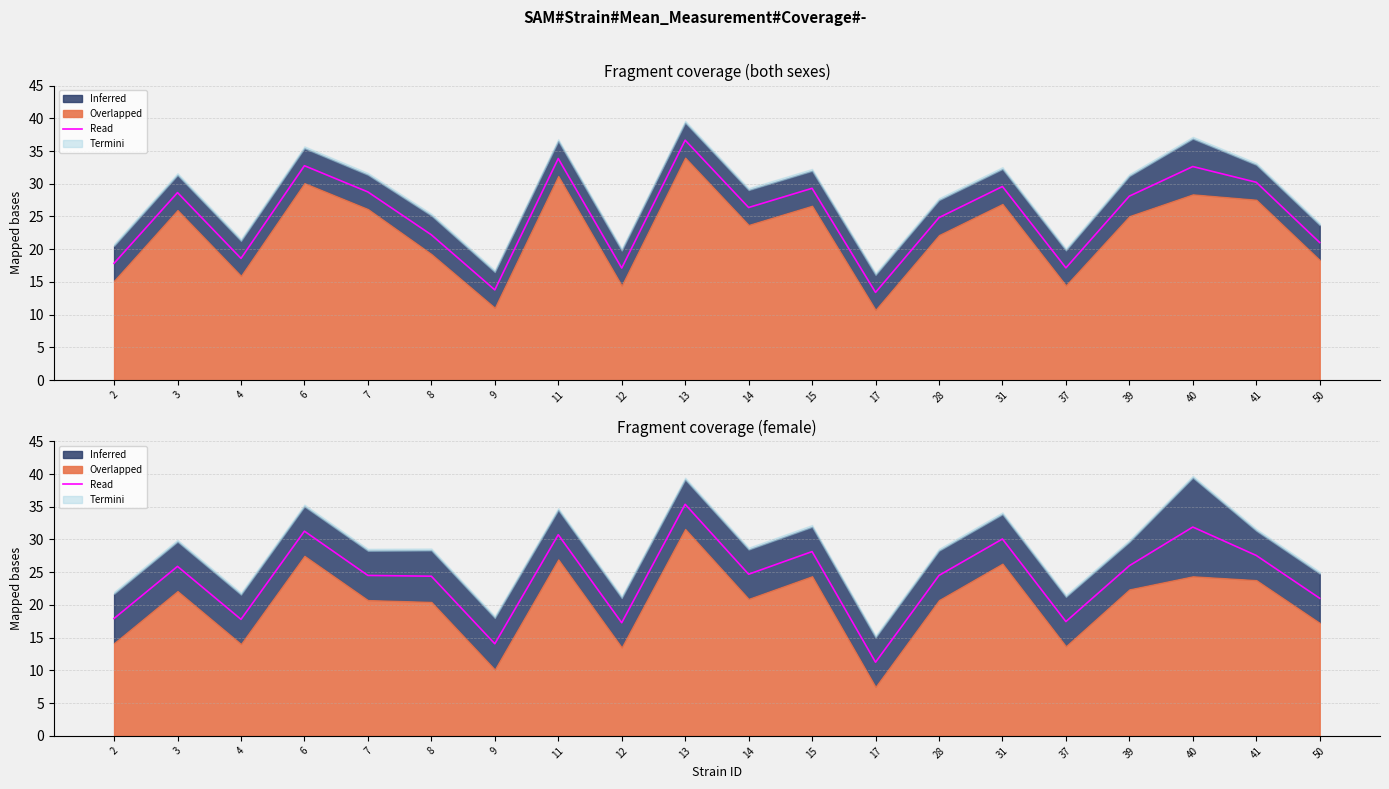

What is the value of the 18th point from the left?

31.9